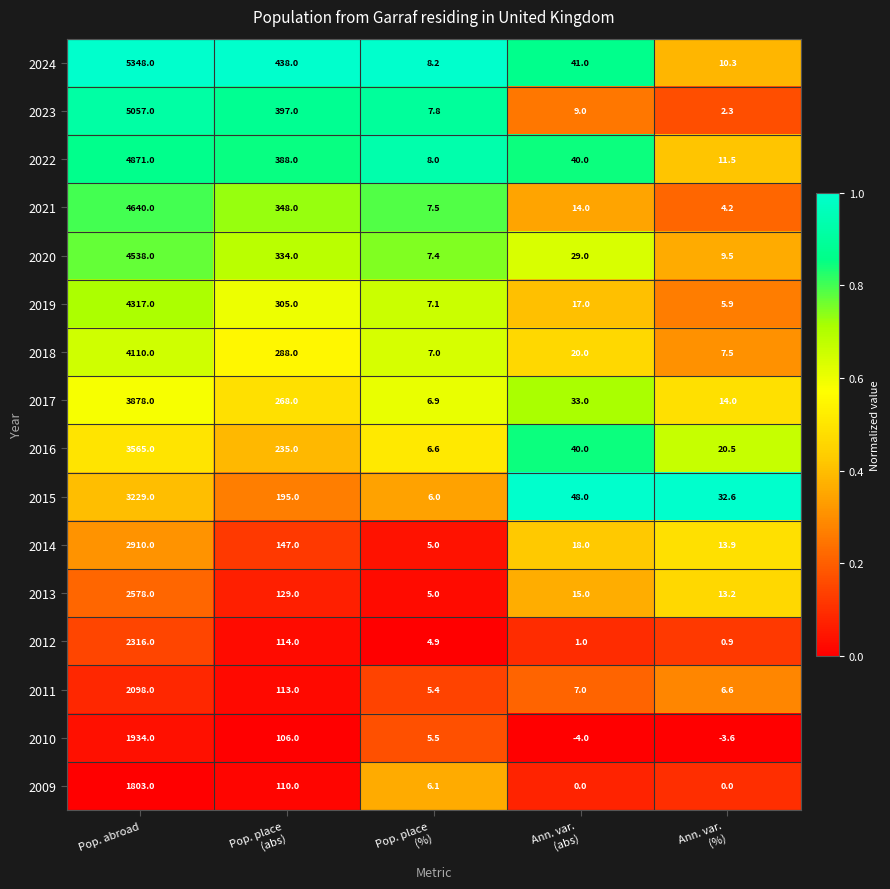

At which label does 2022 first exceed 40?

Pop. abroad